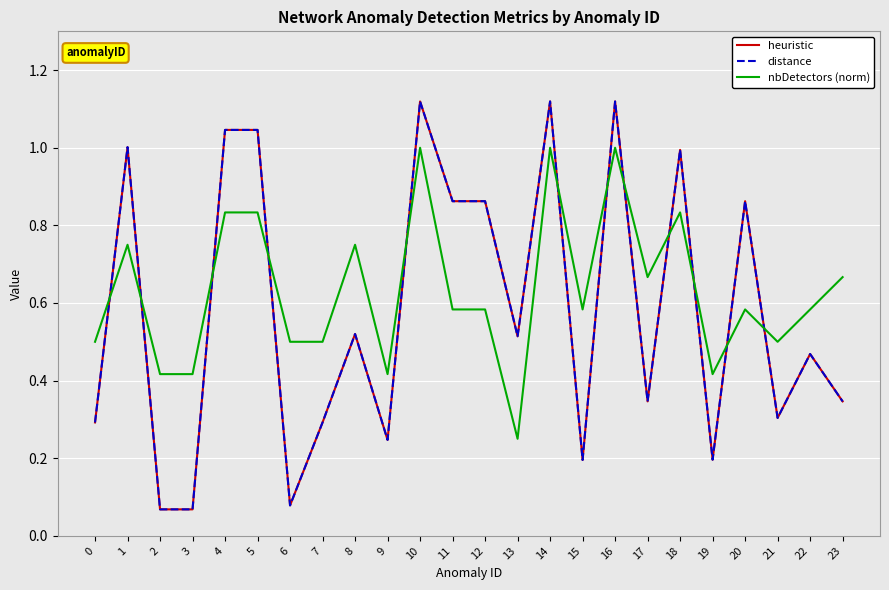

Reading right to left, what are all the values shown in this chart?

heuristic: 23=0.3	22=0.5	21=0.3	20=0.9	19=0.2	18=1.0	17=0.3	16=1.1	15=0.2	14=1.1	13=0.5	12=0.9	11=0.9	10=1.1	9=0.2	8=0.5	7=0.3	6=0.1	5=1.0	4=1.0	3=0.1	2=0.1	1=1.0	0=0.3
distance: 23=0.3	22=0.5	21=0.3	20=0.9	19=0.2	18=1.0	17=0.3	16=1.1	15=0.2	14=1.1	13=0.5	12=0.9	11=0.9	10=1.1	9=0.2	8=0.5	7=0.3	6=0.1	5=1.0	4=1.0	3=0.1	2=0.1	1=1.0	0=0.3
nbDetectors (norm): 23=0.7	22=0.6	21=0.5	20=0.6	19=0.4	18=0.8	17=0.7	16=1.0	15=0.6	14=1.0	13=0.2	12=0.6	11=0.6	10=1.0	9=0.4	8=0.8	7=0.5	6=0.5	5=0.8	4=0.8	3=0.4	2=0.4	1=0.8	0=0.5